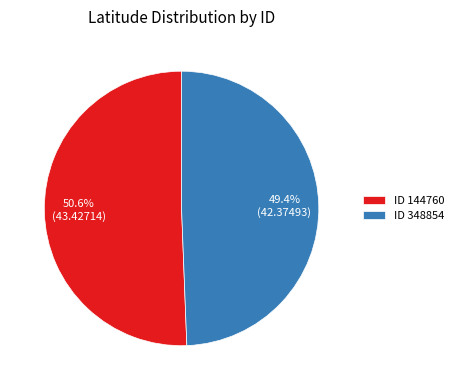

Rank the categories by value from highest to lowest.

ID 144760, ID 348854